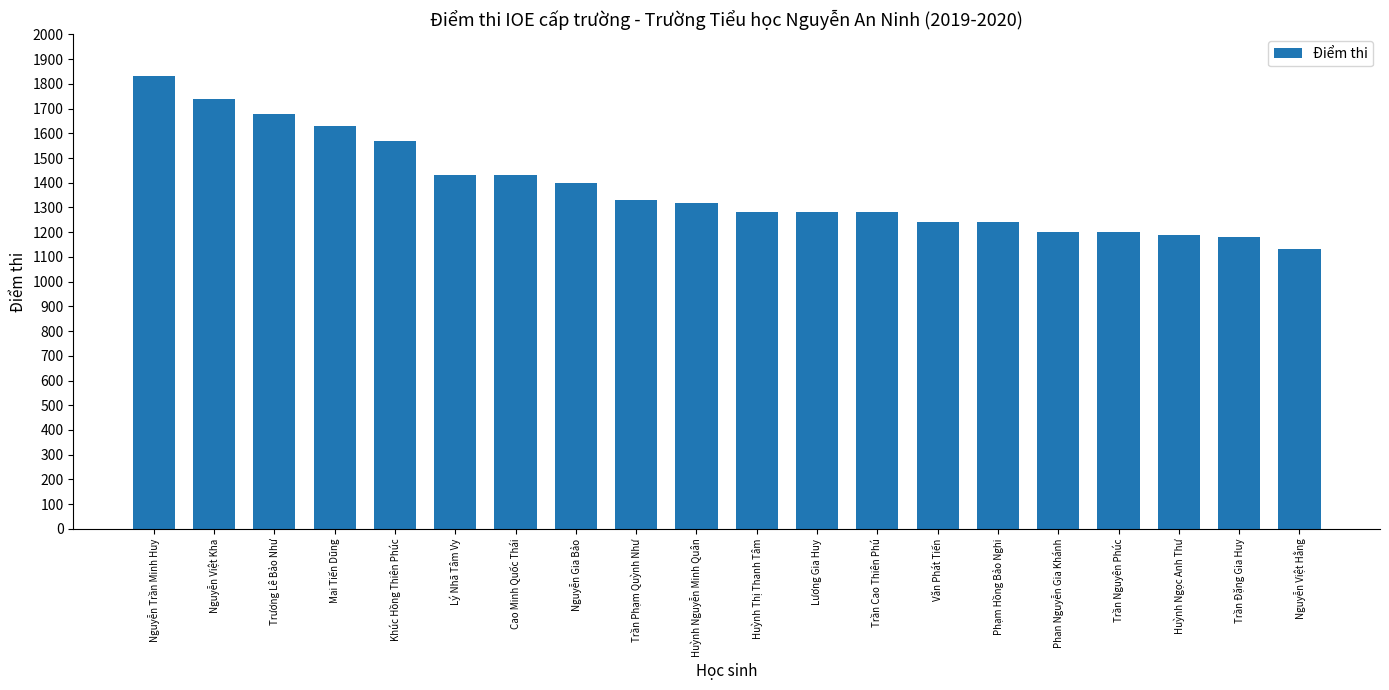

What is the sum of the values at Nguyễn Gia Bảo and Nguyễn Việt Hằng?

2530